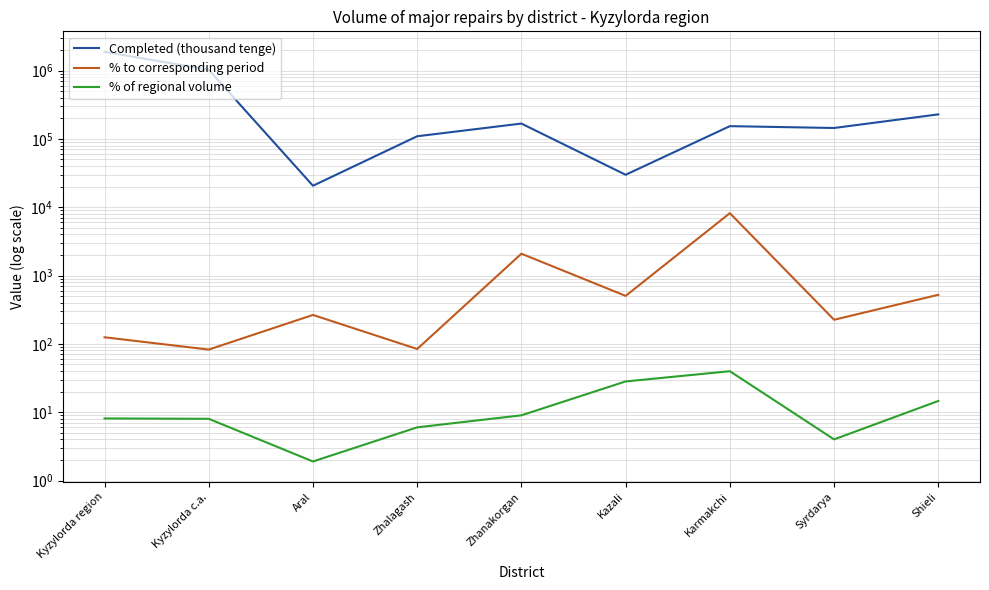

What is the label of the 5th point from the left?

Zhanakorgan